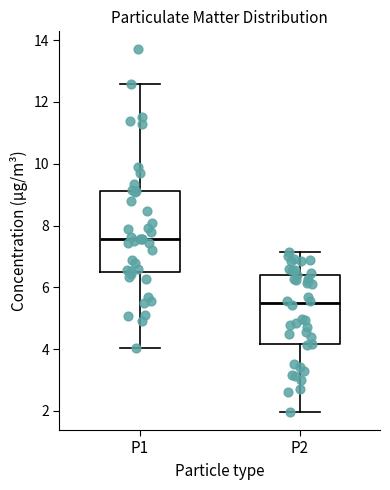

Comparing the boxes themselves (not the whiskers), which one is the tallest?

P1